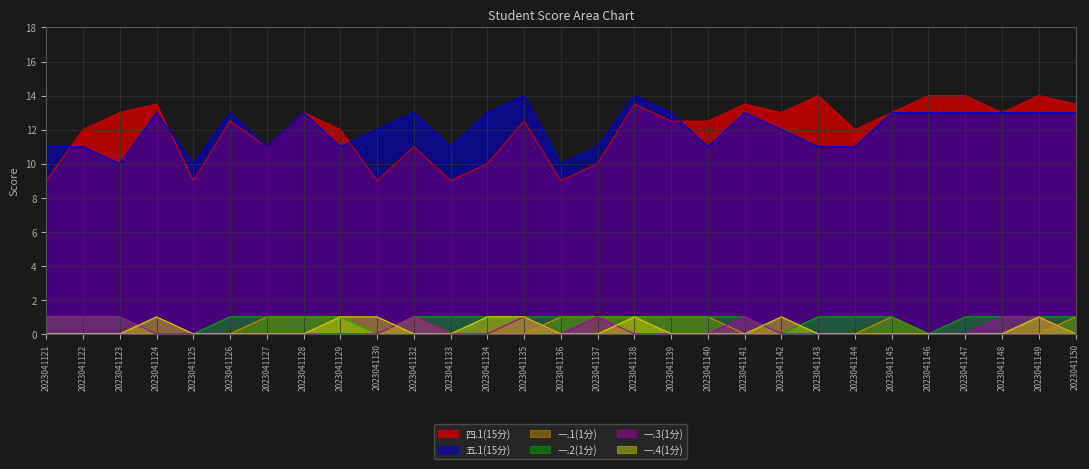

Which series has the largest range (max minus min)?

四.1(15分)